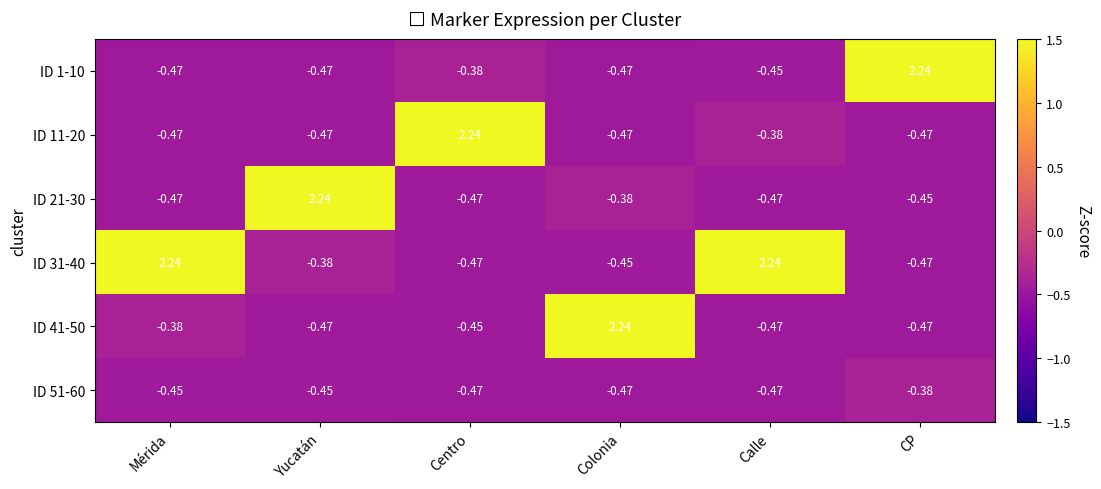

What is the spread (max minus min) of values at Yucatán?

2.7